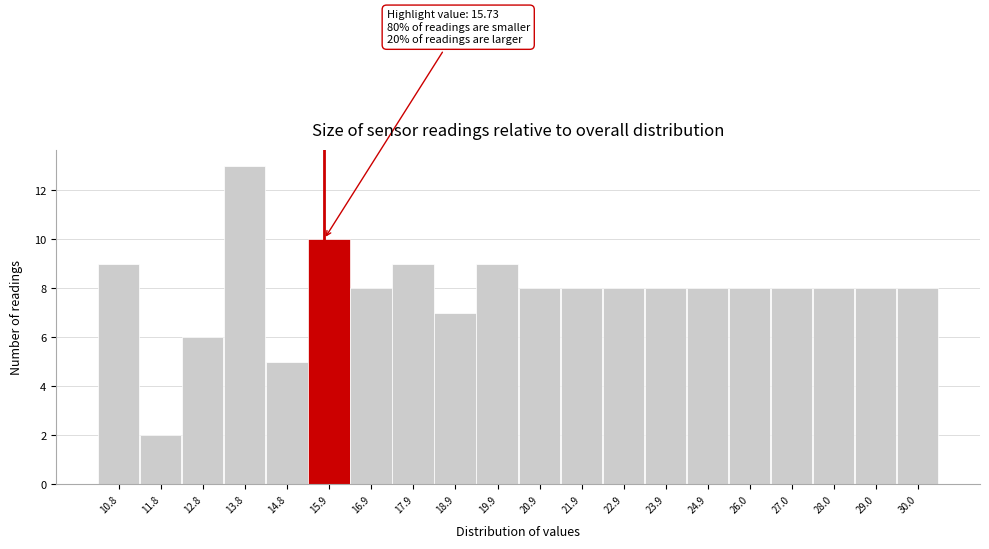

Over which range of the x-axis is the bar tallest?

13.4 to 14.4